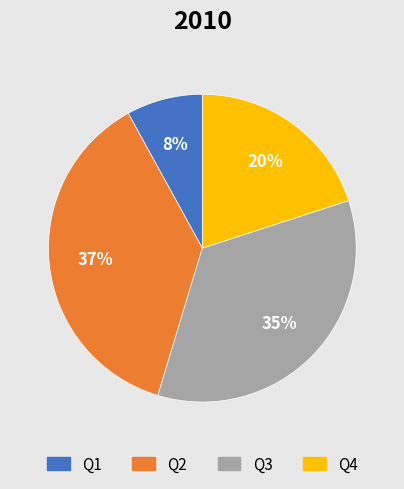

The Q1 slice represents 8% of the pie. True or false?

True